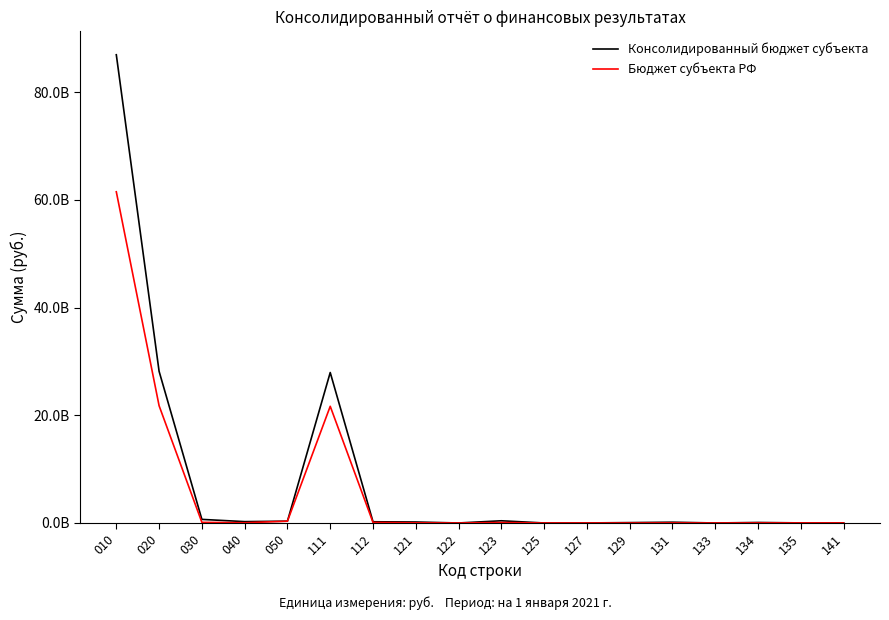

How many intersections are there between Бюджет субъекта РФ and Консолидированный бюджет субъекта?

2